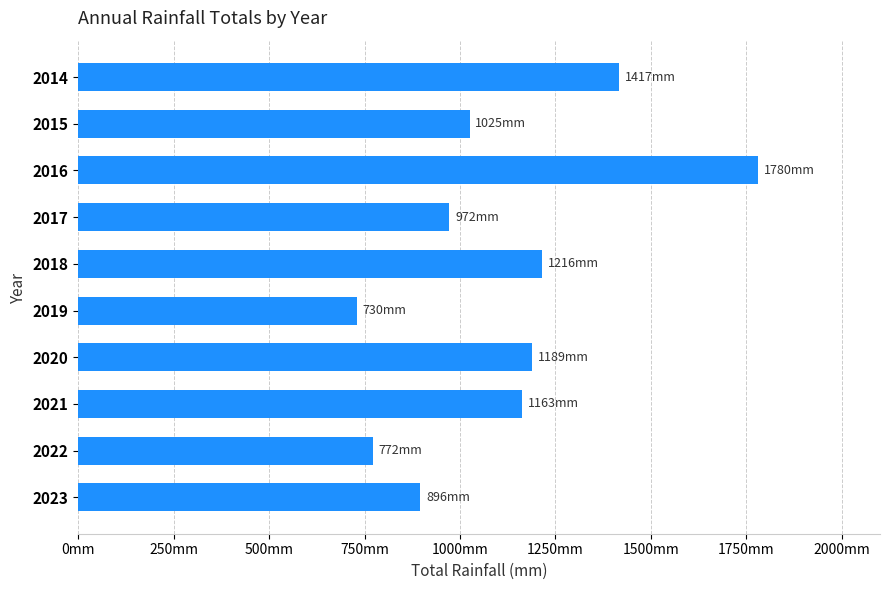

How many data points does each series have?

10